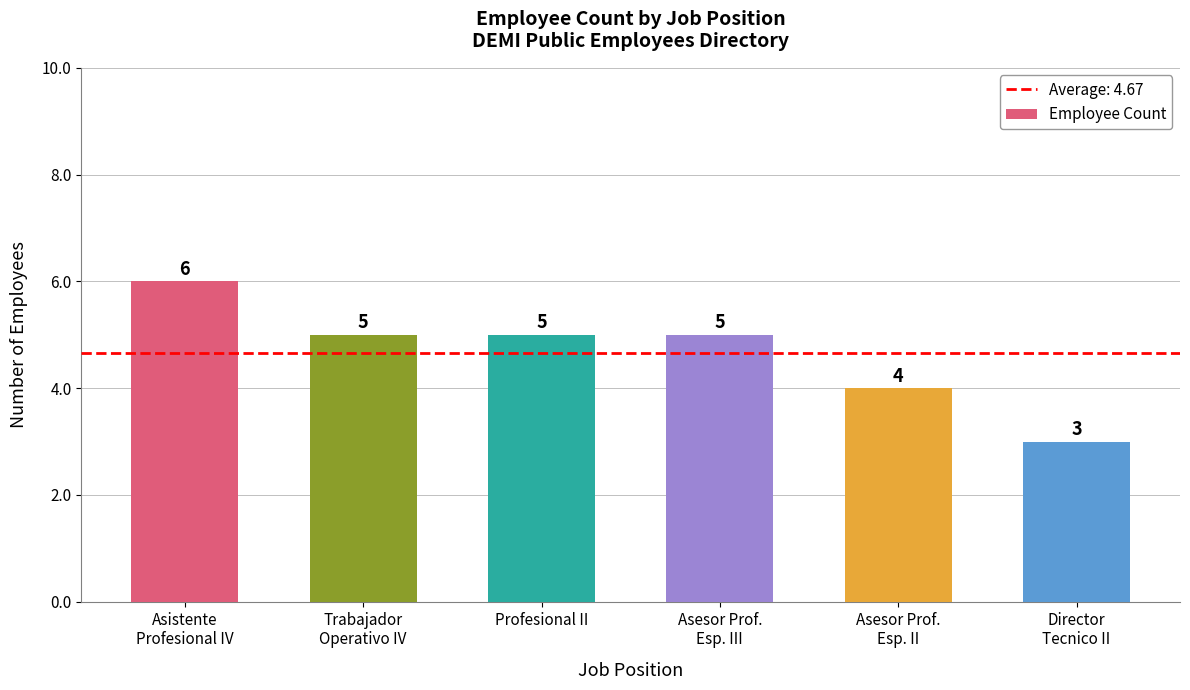

Count the number of categories in the chart.

6